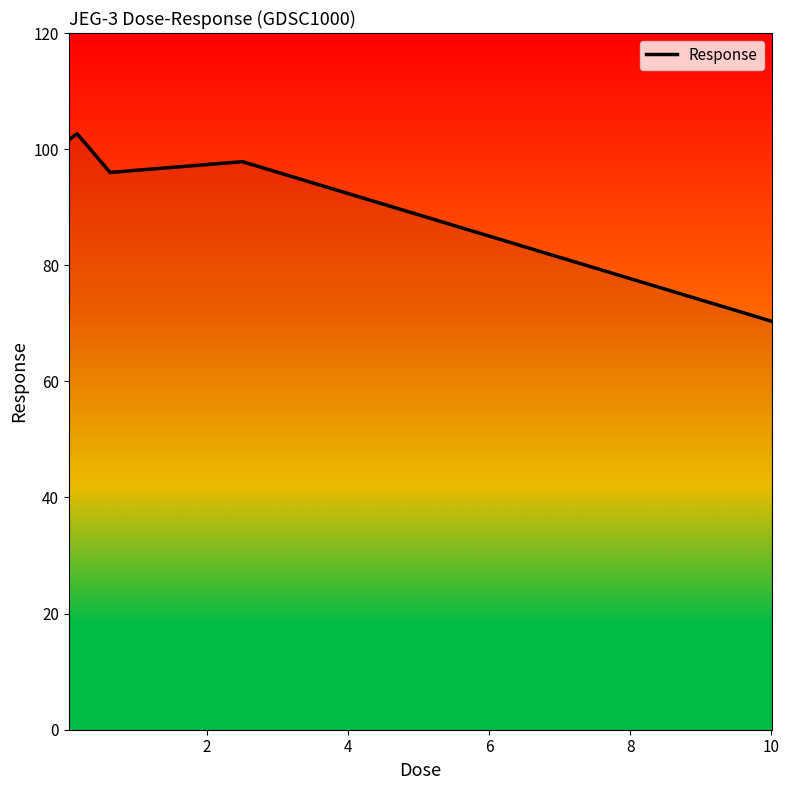

What is the smallest value displayed?

70.4